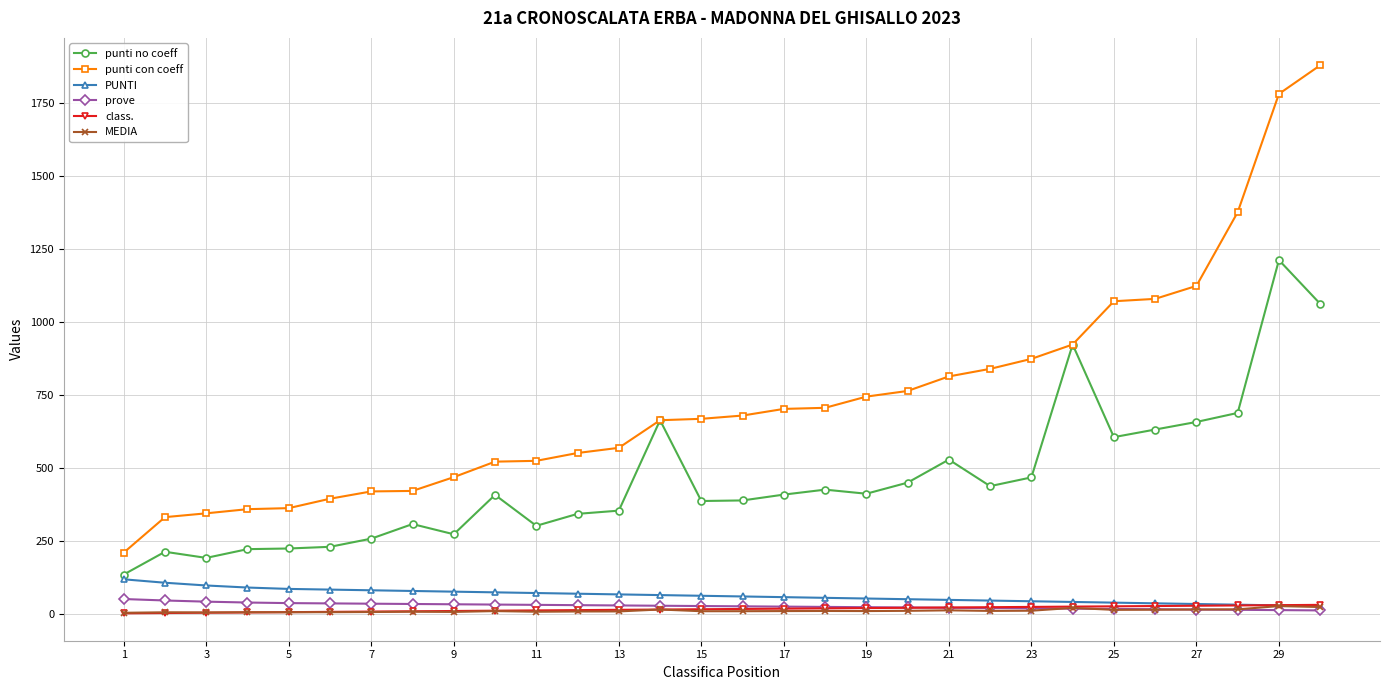

How many lines are shown in the chart?

6